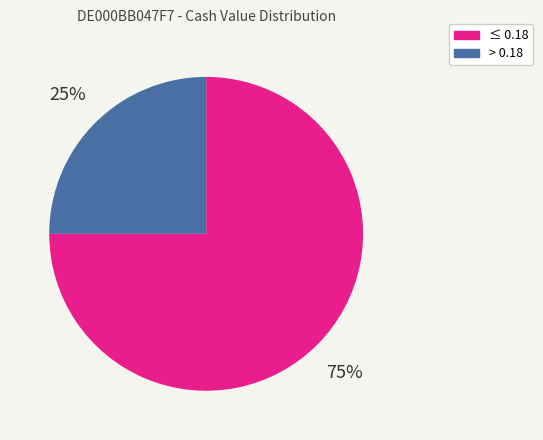

To the nearest percent, what is the average slice percentage?

50%